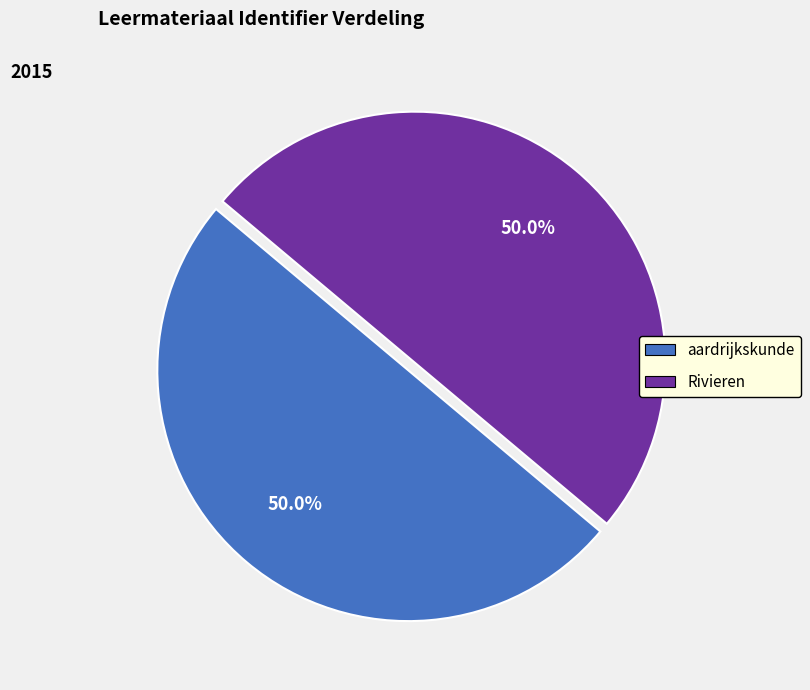

Combined, what portion of the pie is Rivieren and aardrijkskunde?

100.0%